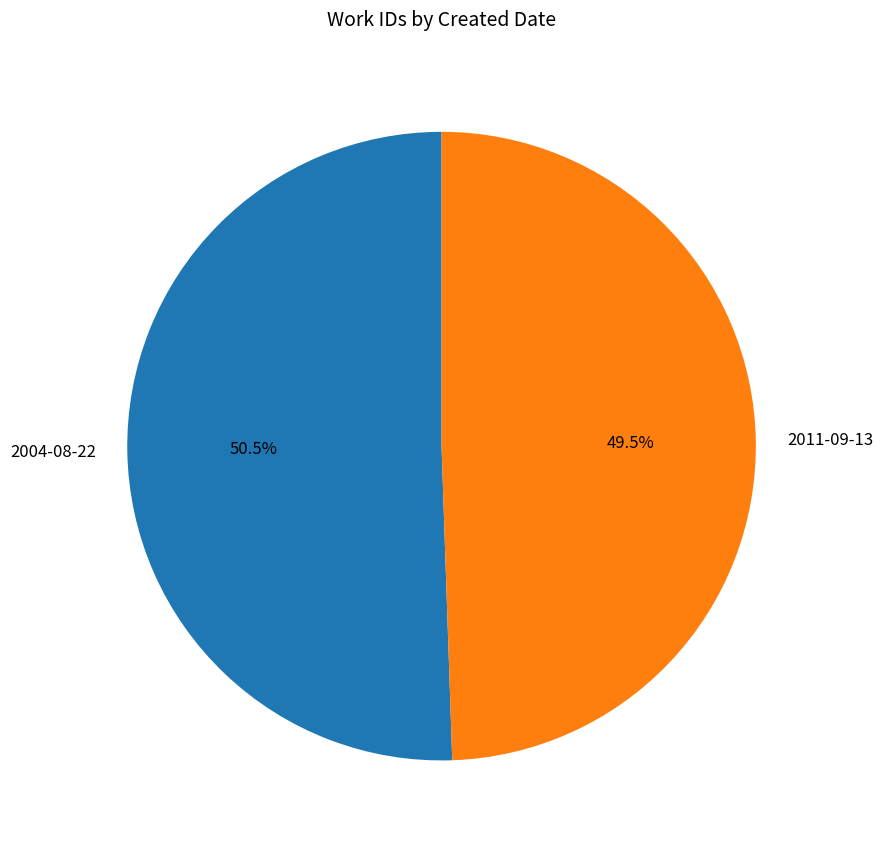

What is the smallest slice in the pie chart?

2011-09-13